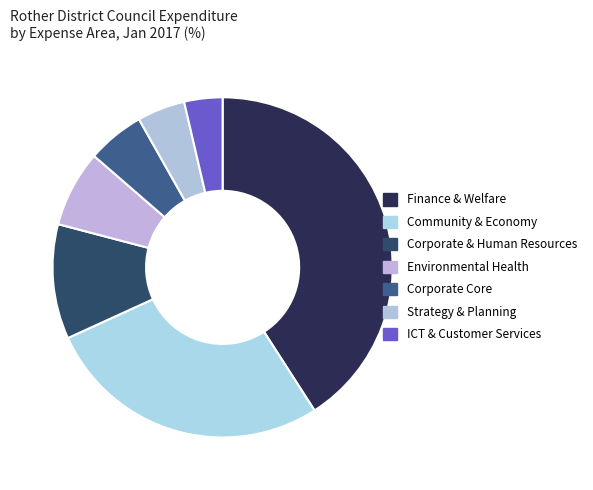

What is the change in value from Corporate Core to Strategy & Planning?

-1